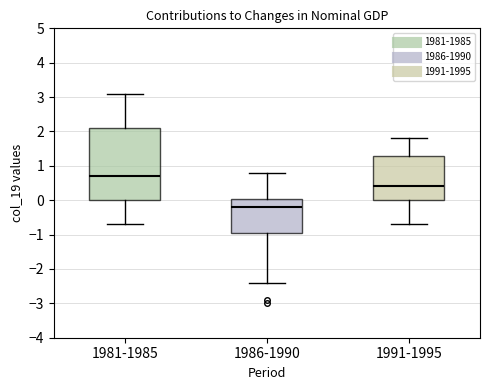

Reading left to right, transcribe this box plot: for each box, give where its median line is, the range the box spans, and where its two whiskers end, as read against the y-axis. The values are not printed on the chart, so give them approximately, as read against the axis.

1981-1985: median 0.7, box 0.0 to 2.1, whiskers -0.7 to 3.1
1986-1990: median -0.2, box -0.9 to 0.0, whiskers -2.4 to 0.8
1991-1995: median 0.4, box 0.0 to 1.3, whiskers -0.7 to 1.8